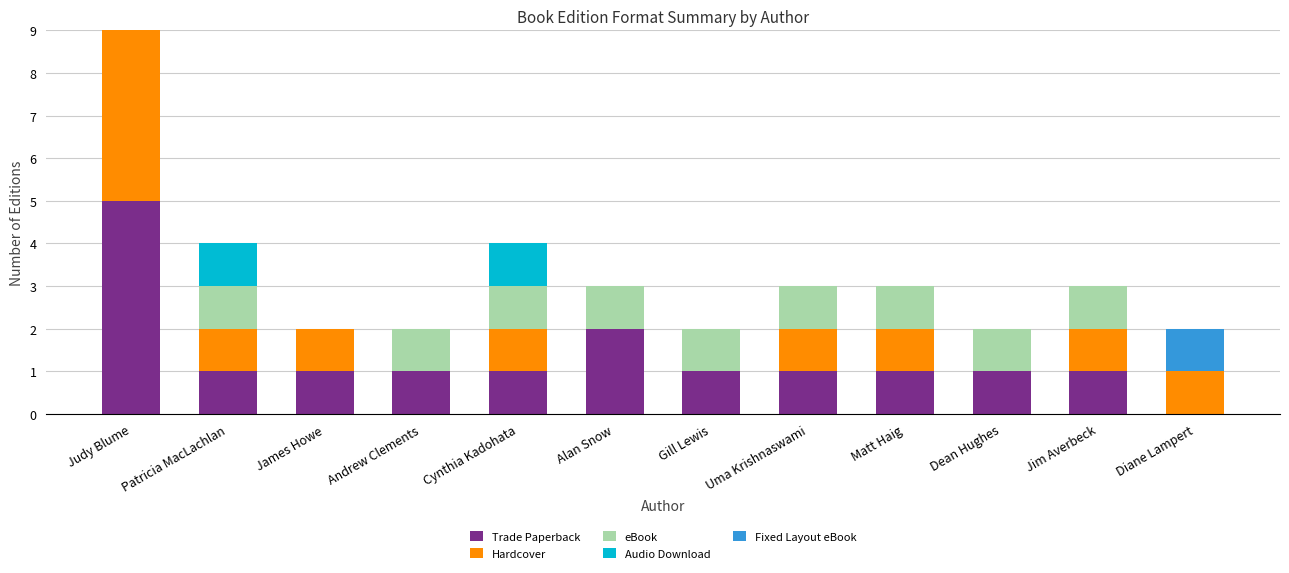

What are all the series names shown in the legend?

Trade Paperback, Hardcover, eBook, Audio Download, Fixed Layout eBook